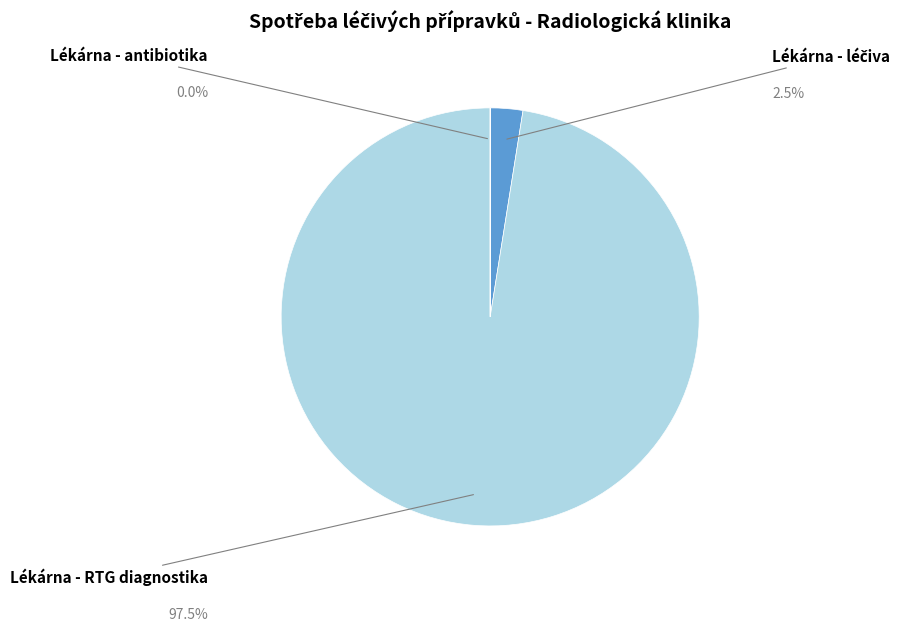

What is the majority slice?

Lékárna - RTG diagnostika